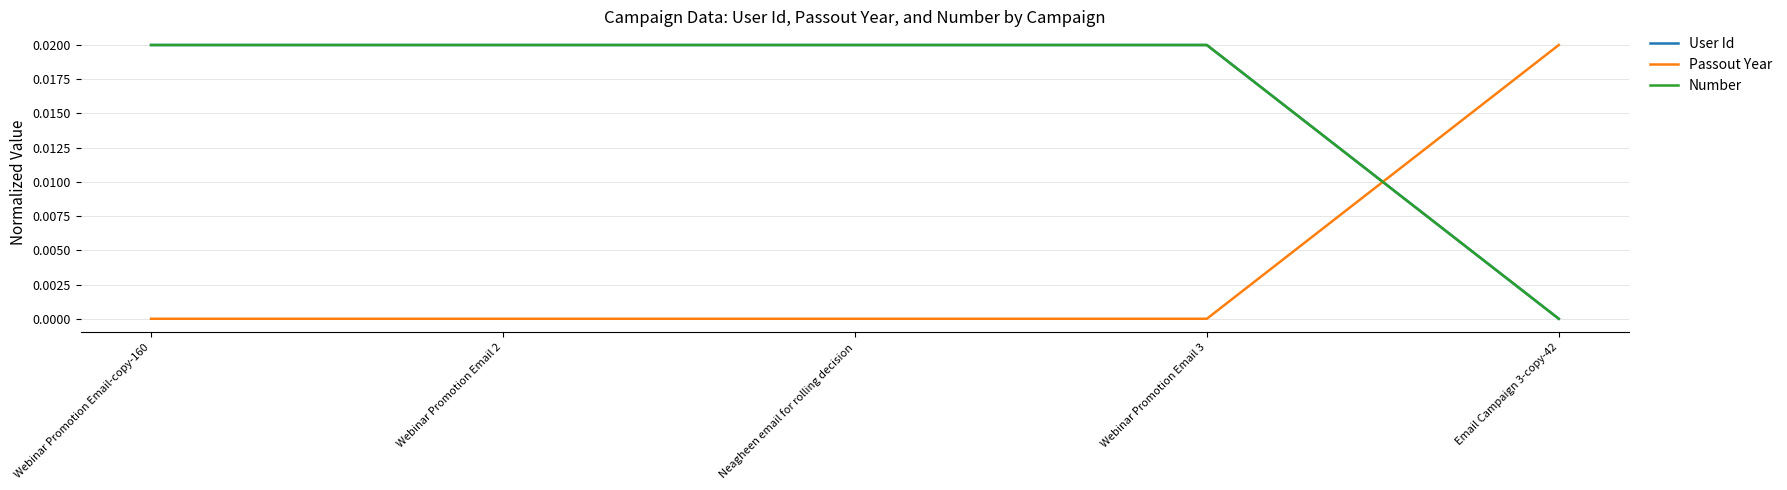

Is this an area chart (filled region under the line)?

No